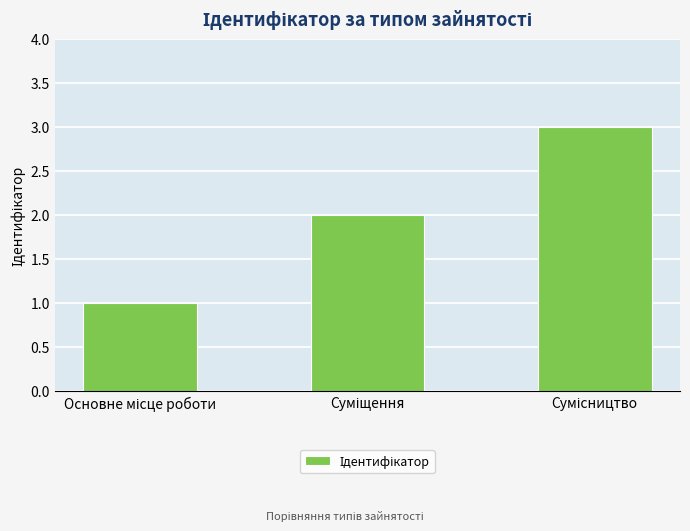

What is the sum of all values?

6